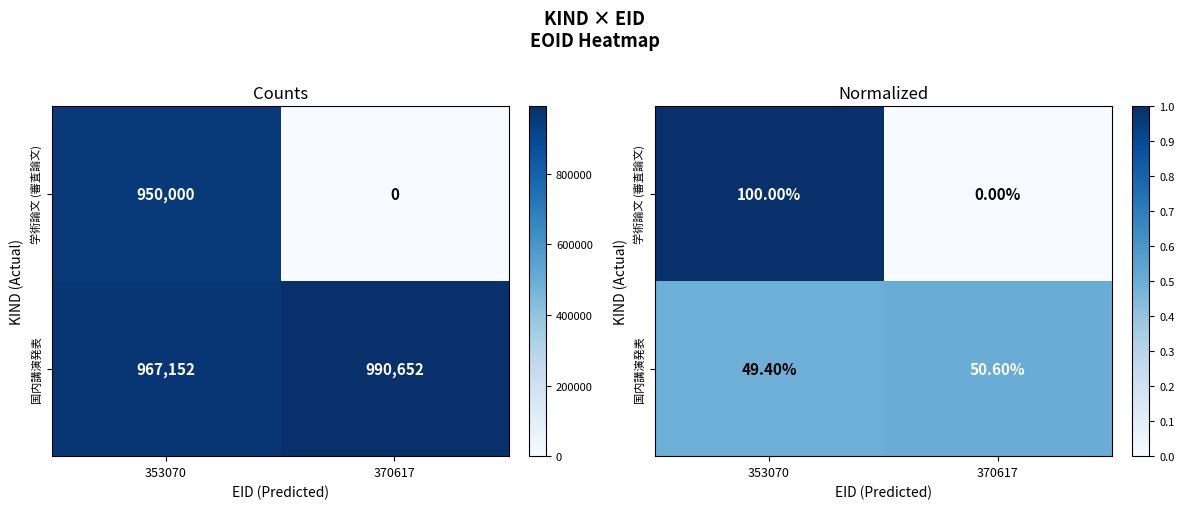

How many categories are shown in the chart?

2